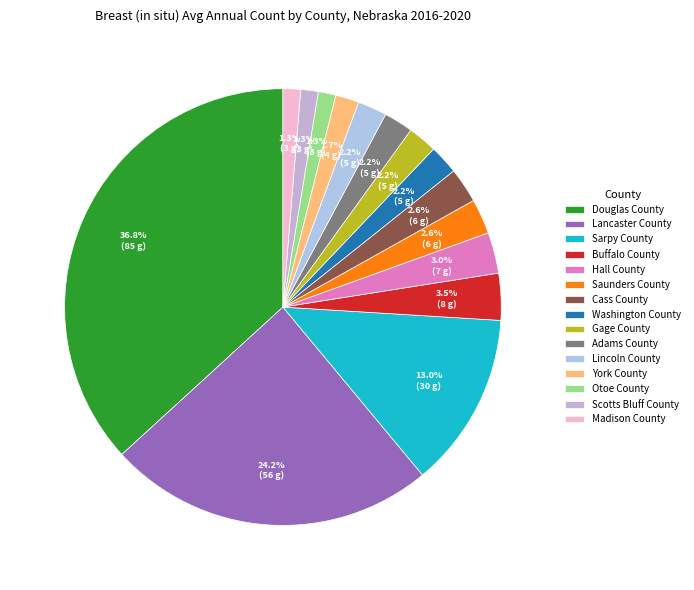

To the nearest percent, what percentage of the pie is Saunders County?

3%